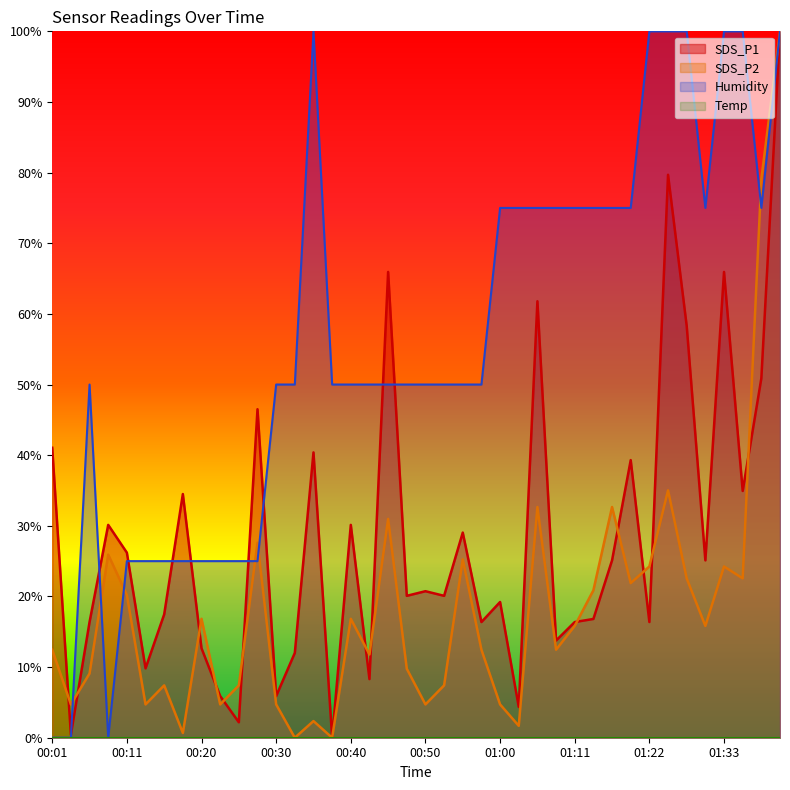

What is the difference between the SDS_P2 values at 00:30 and 01:11?

11.1